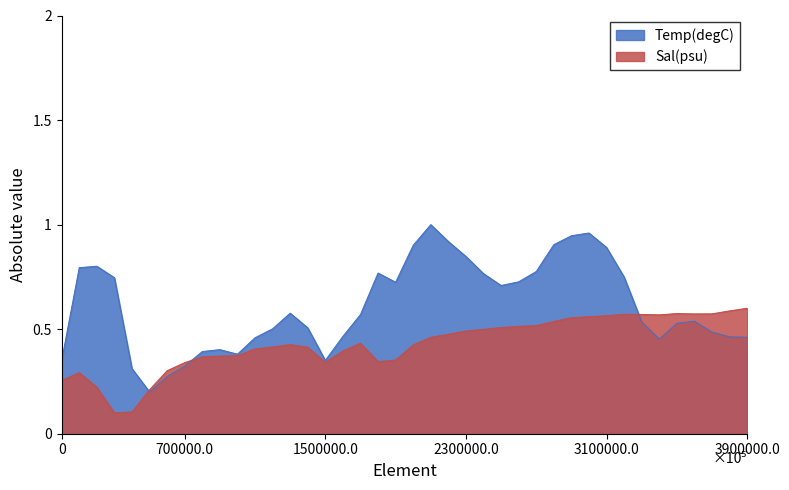

How many intersections are there between Sal(psu) and Temp(degC)?

3